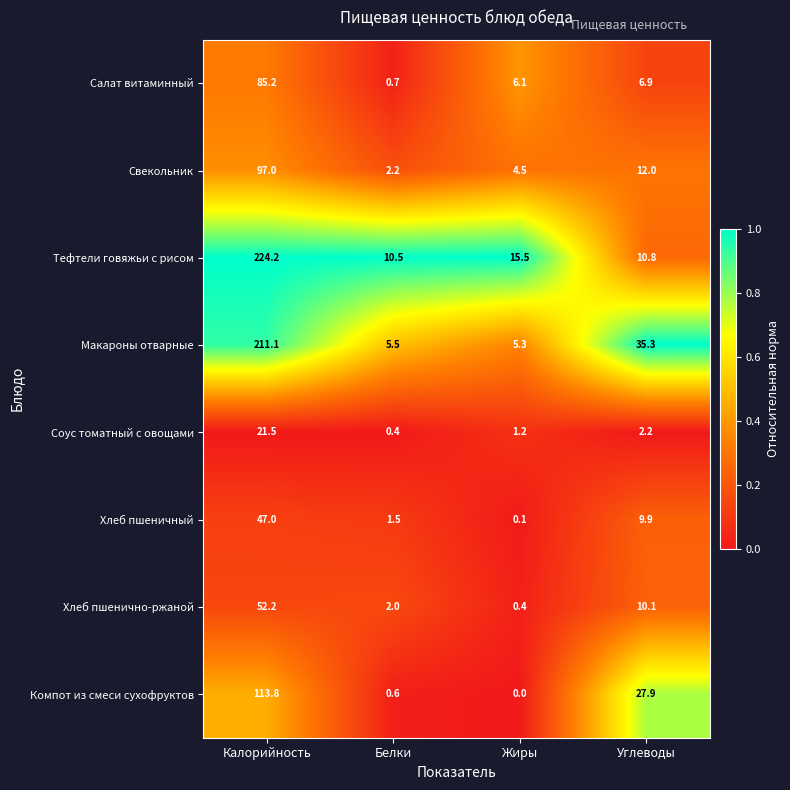

The value of Тефтели говяжьи с рисом at Углеводы is 17.3. True or false?

False